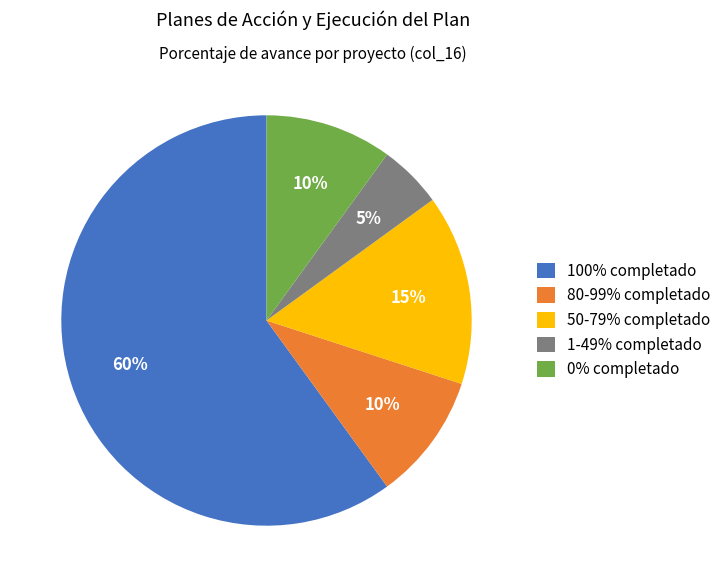

The 100% completado slice represents 60% of the pie. True or false?

True